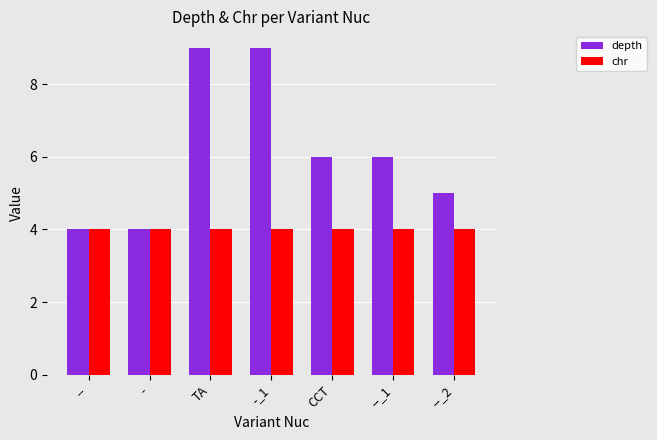

How many data points does each series have?

7